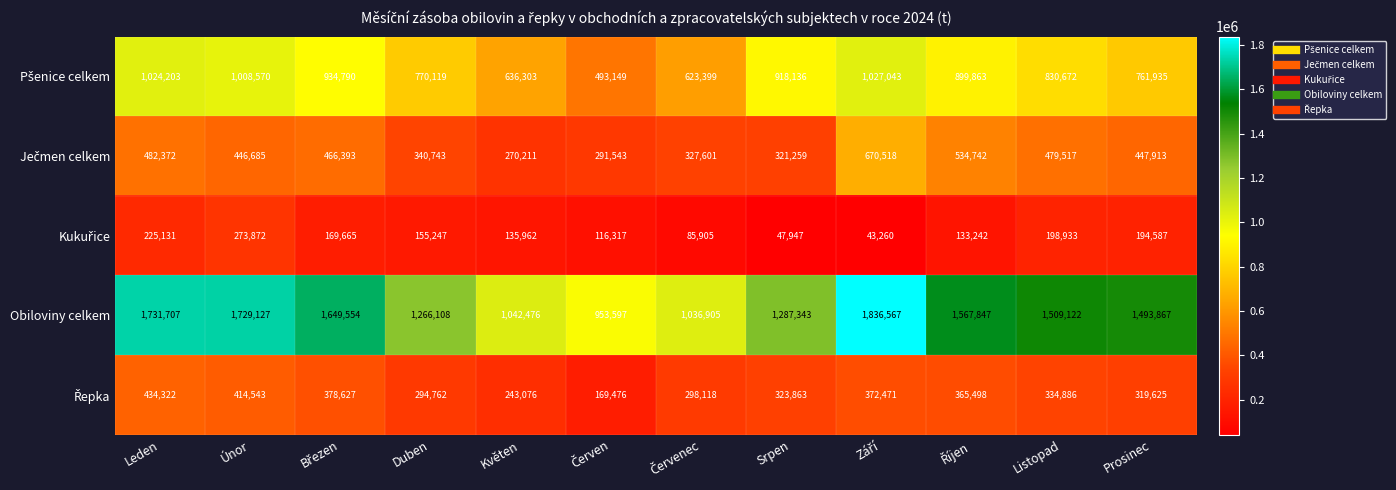

What is the total value across all series at Prosinec?

3217927